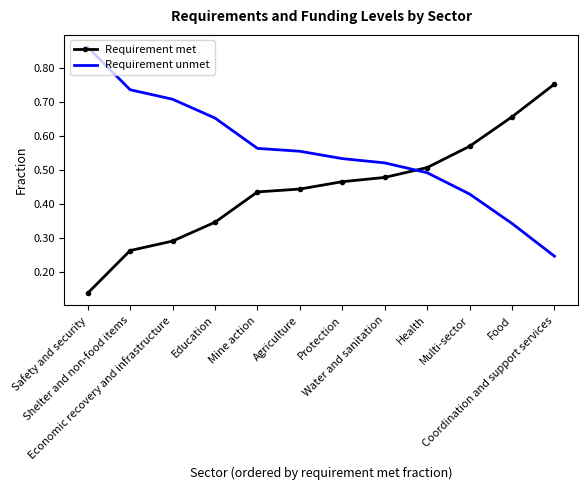

What are all the series names shown in the legend?

Requirement met, Requirement unmet